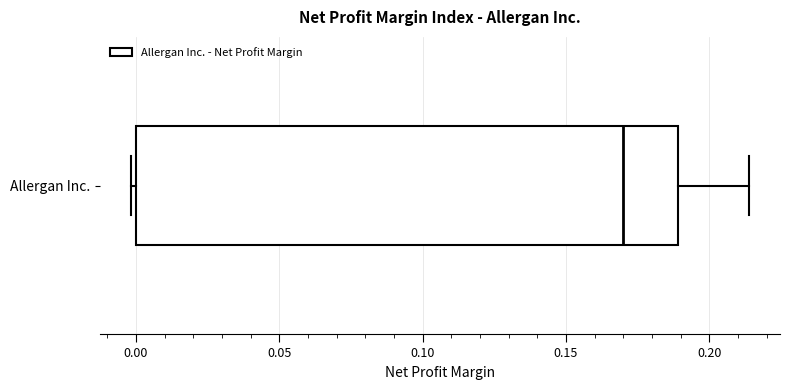

Read this box plot against the x-axis: the position of the median line, the range covered by the box, and the ends of both whiskers. The values are not printed on the chart, so give them approximately, as read against the axis.

median 0.170, box 0.000 to 0.190, whiskers 0.000 (just left of the box's left edge) to 0.215